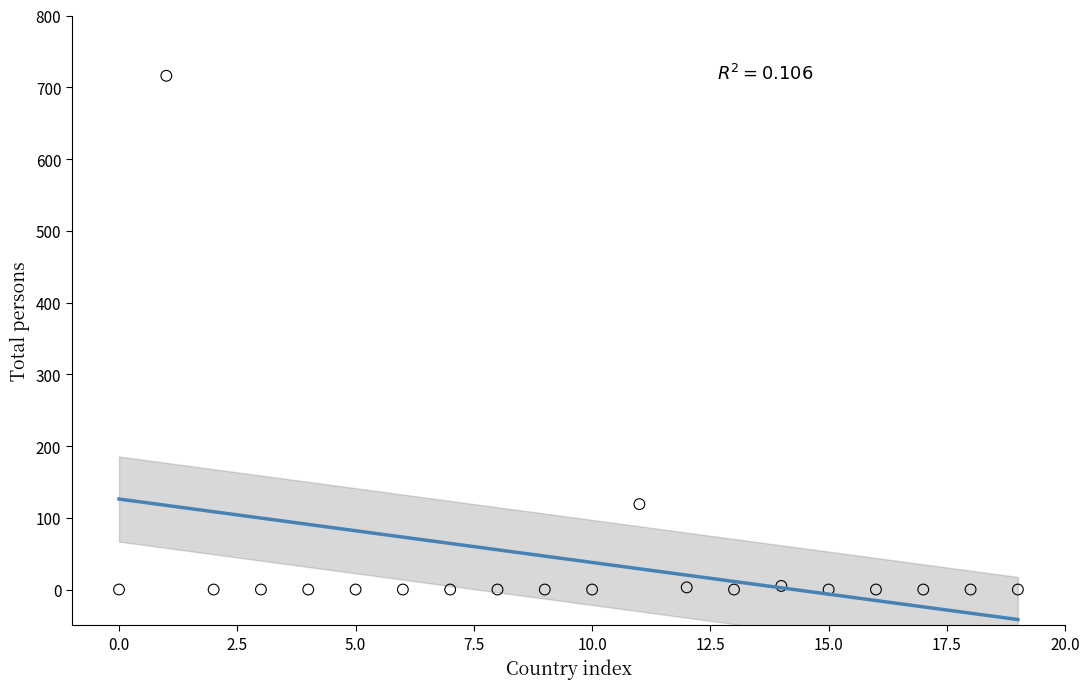

What Y value in the scatter plot is closest to 358?

119